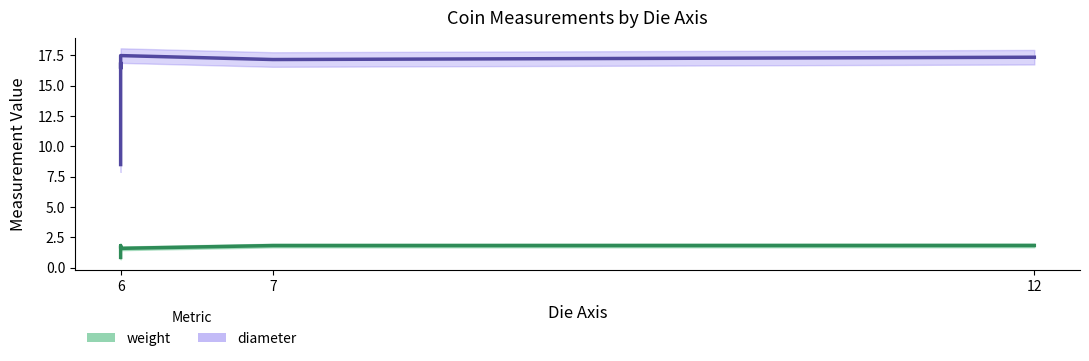

True or false: weight and diameter intersect in this chart.

False